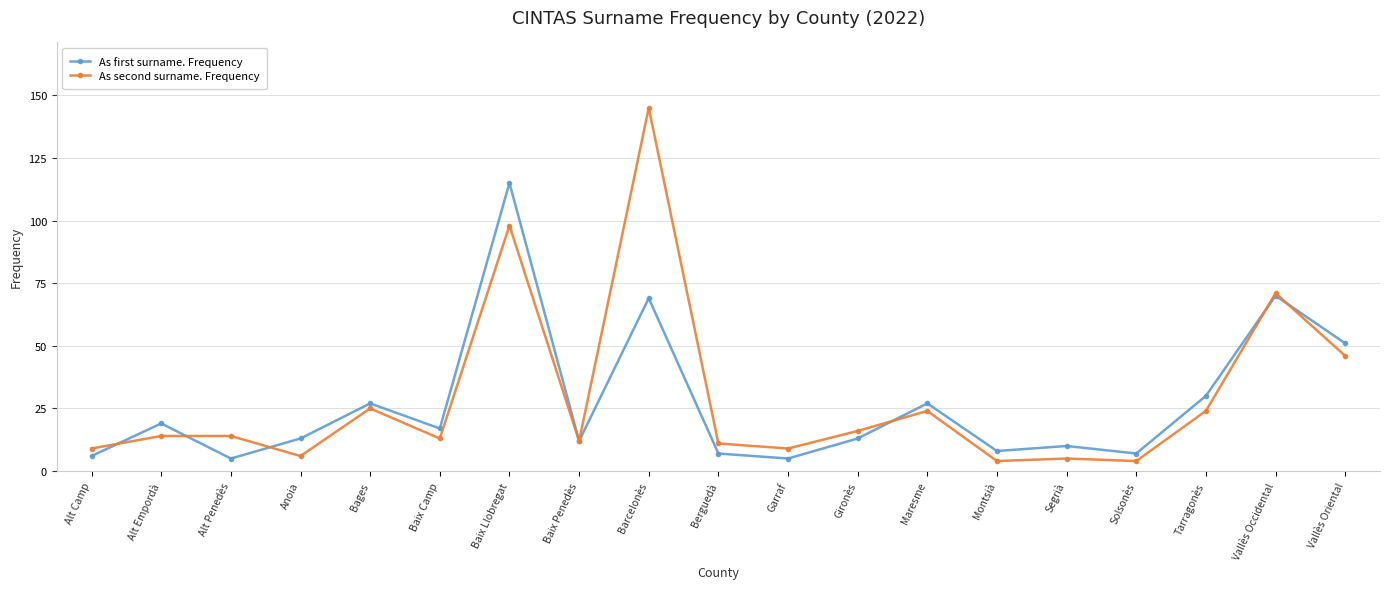

At how many categories does at least one series exceed 77?

2